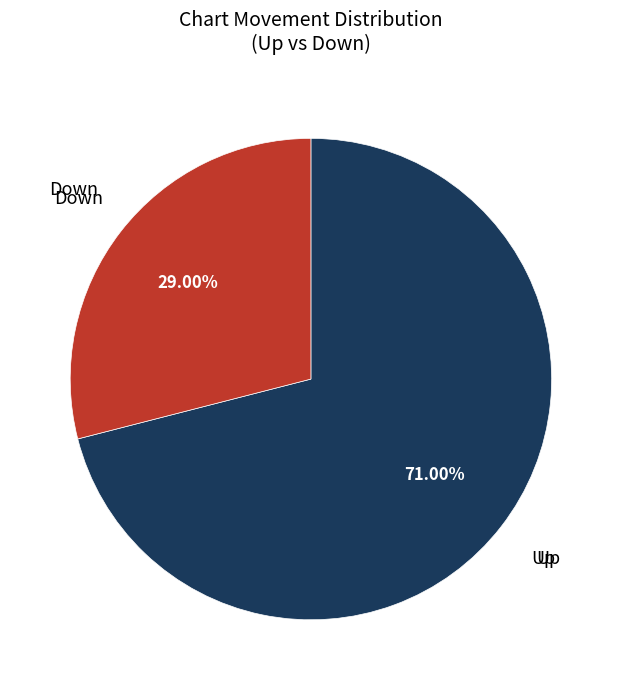

To the nearest percent, what is the average slice percentage?

50%